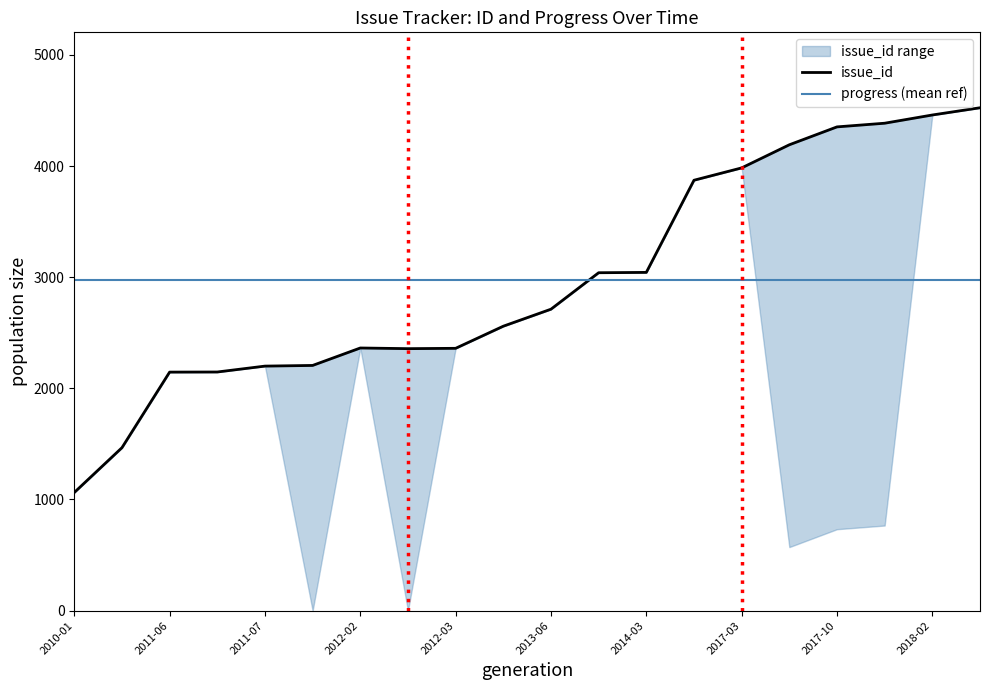

Where is the first local minimum?

2012-03